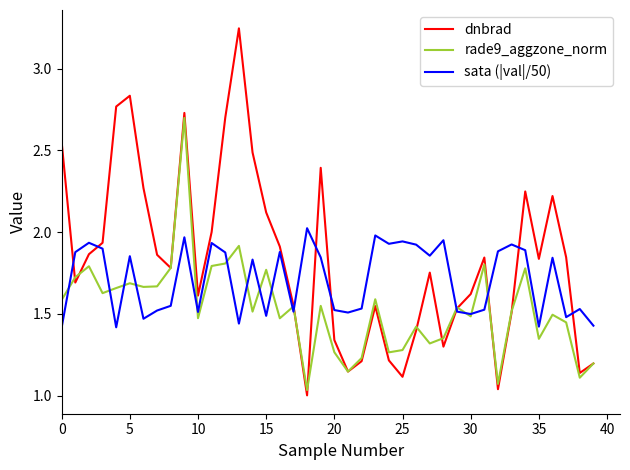

True or false: dnbrad has more than 0 interior local peaks.

True